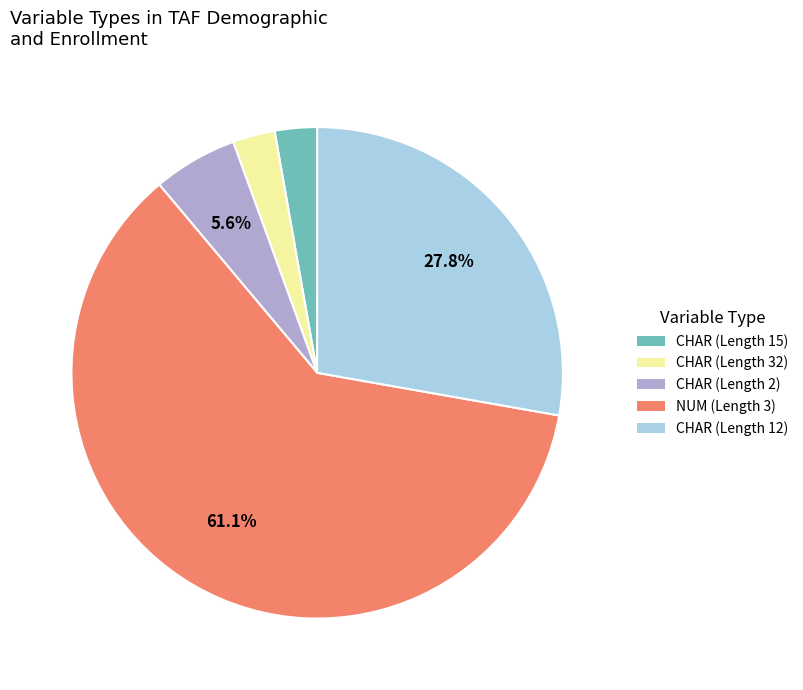

Count the number of slices in the pie.

5